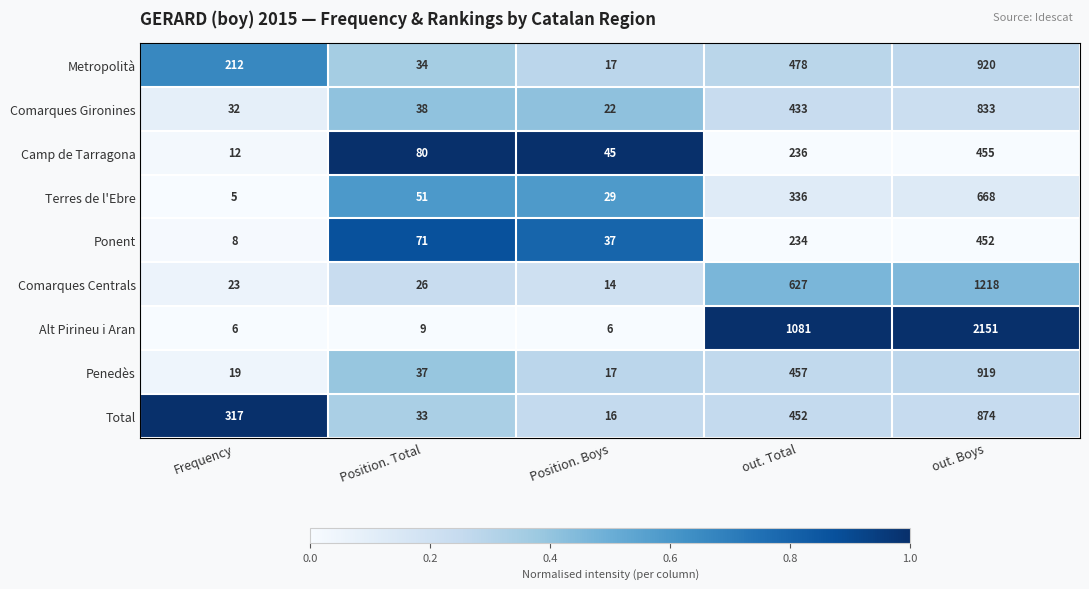

The Ponent series shows 8 at Frequency. True or false?

True